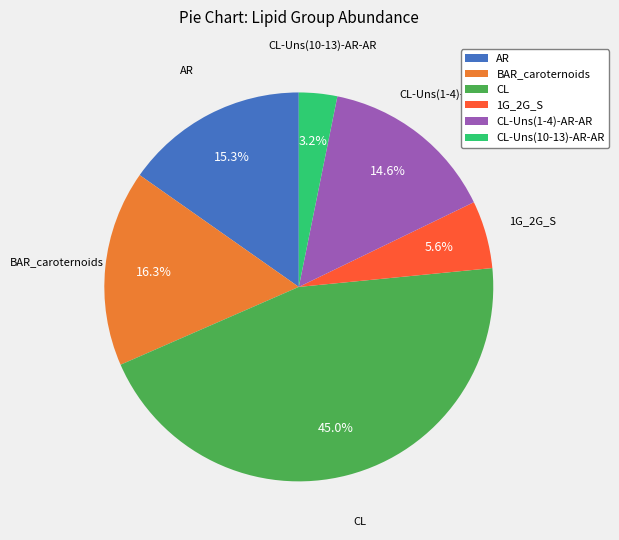

The 1G_2G_S slice represents 15% of the pie. True or false?

False